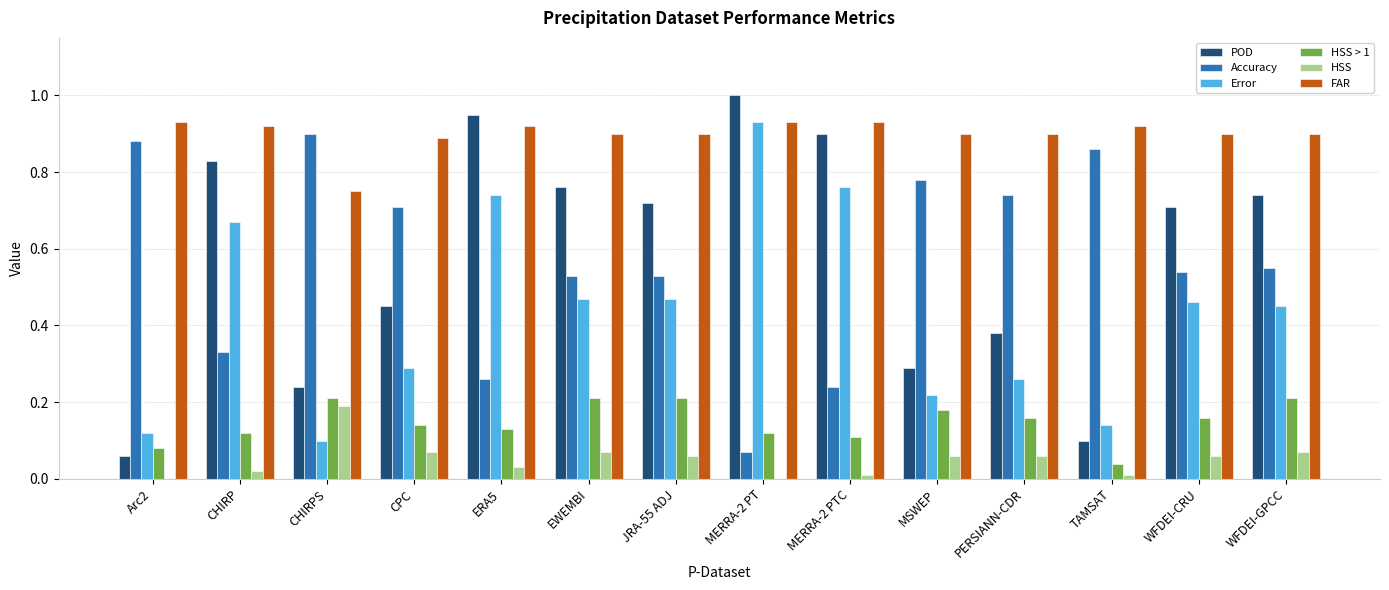

The value of Accuracy at Arc2 is 0.9. True or false?

True